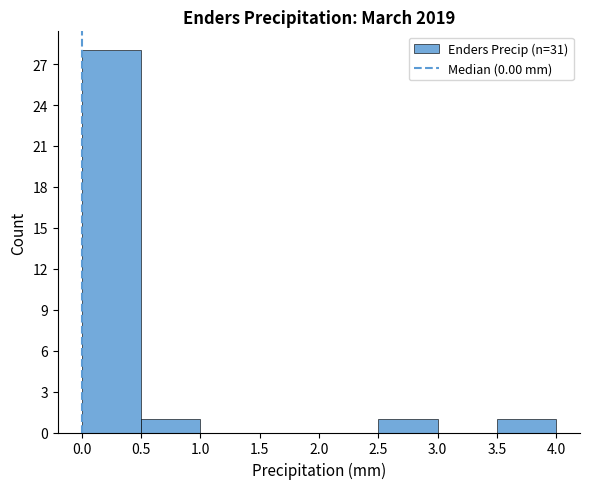

How tall is the bar that spans 0.5 to 1.0 on the x-axis? The values are not printed on the chart, so give them approximately, as read against the axis.

1